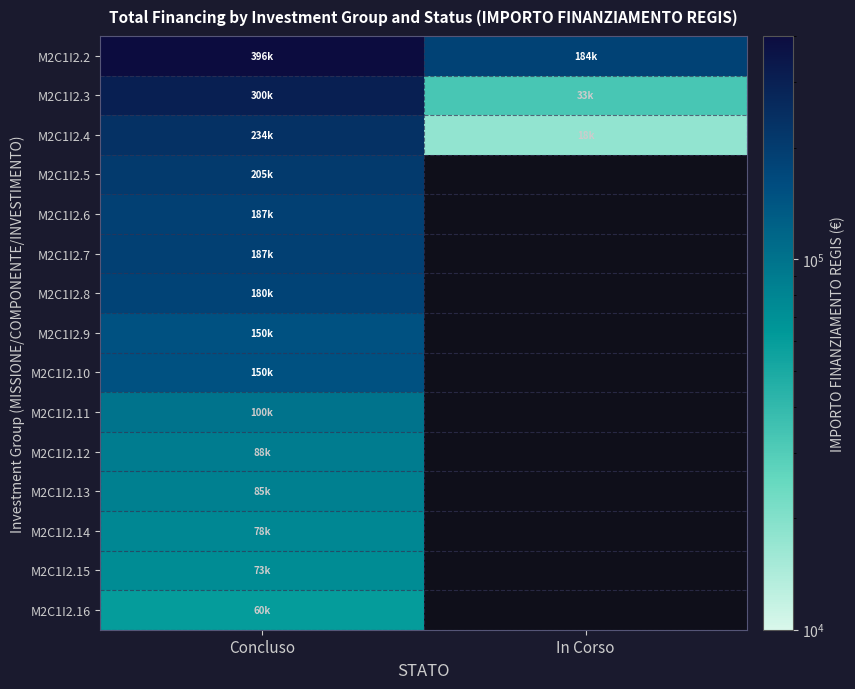

How many values in M2C1I2.10 are above zero?

1